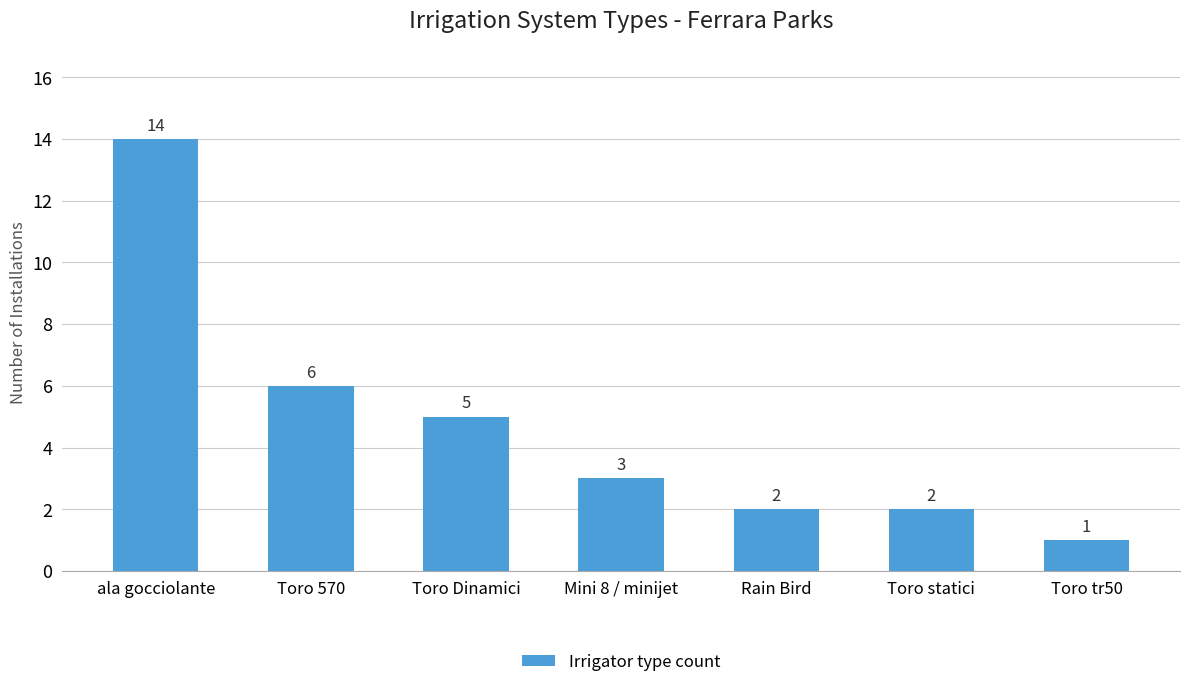

True or false: the data shows 14 at ala gocciolante.

True